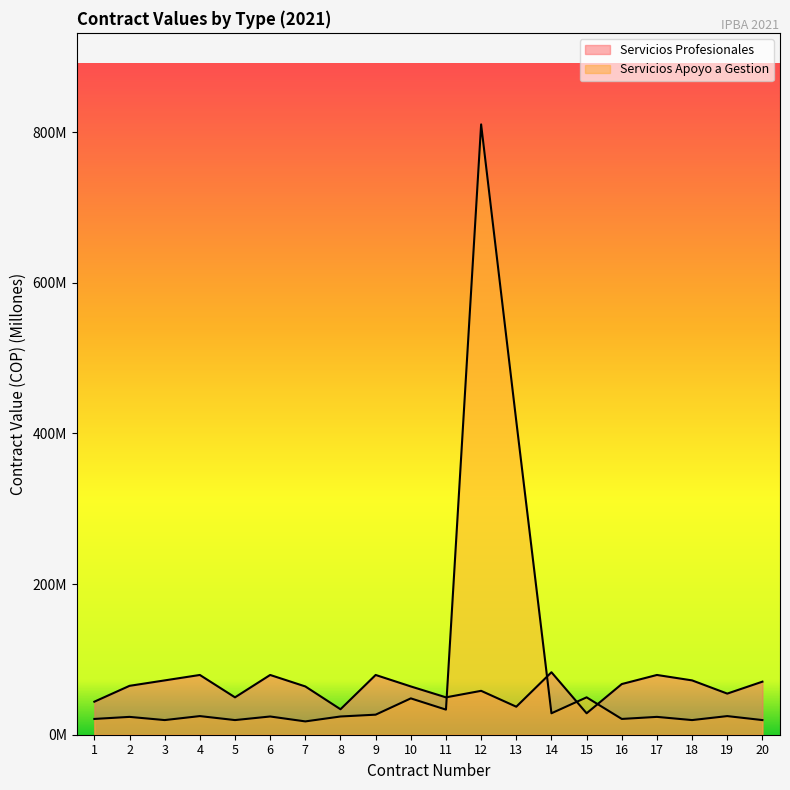

List the series in order of their peak value, highest first.

Servicios Apoyo a Gestion, Servicios Profesionales